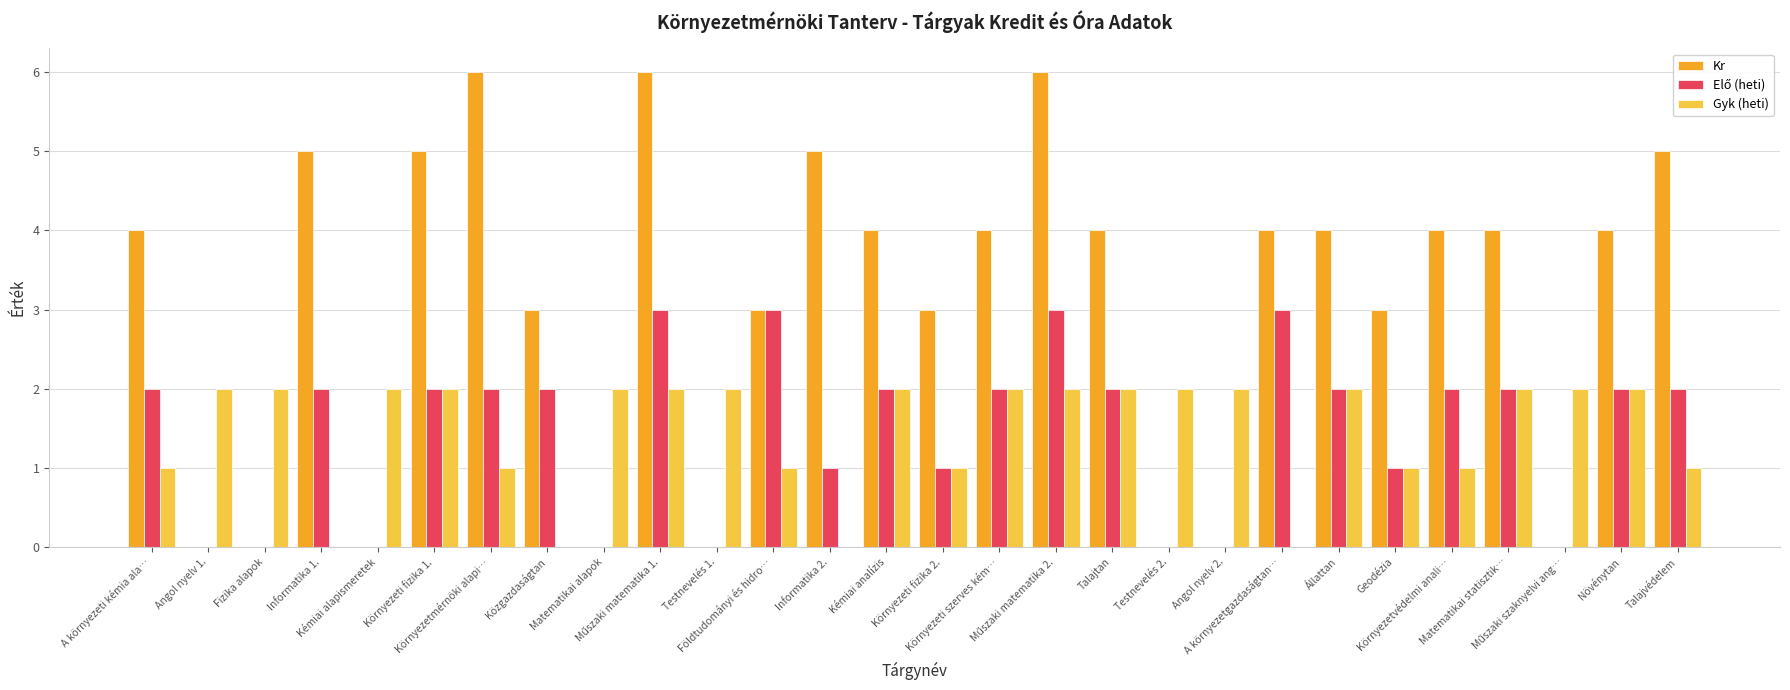

What is the greatest value displayed?

6